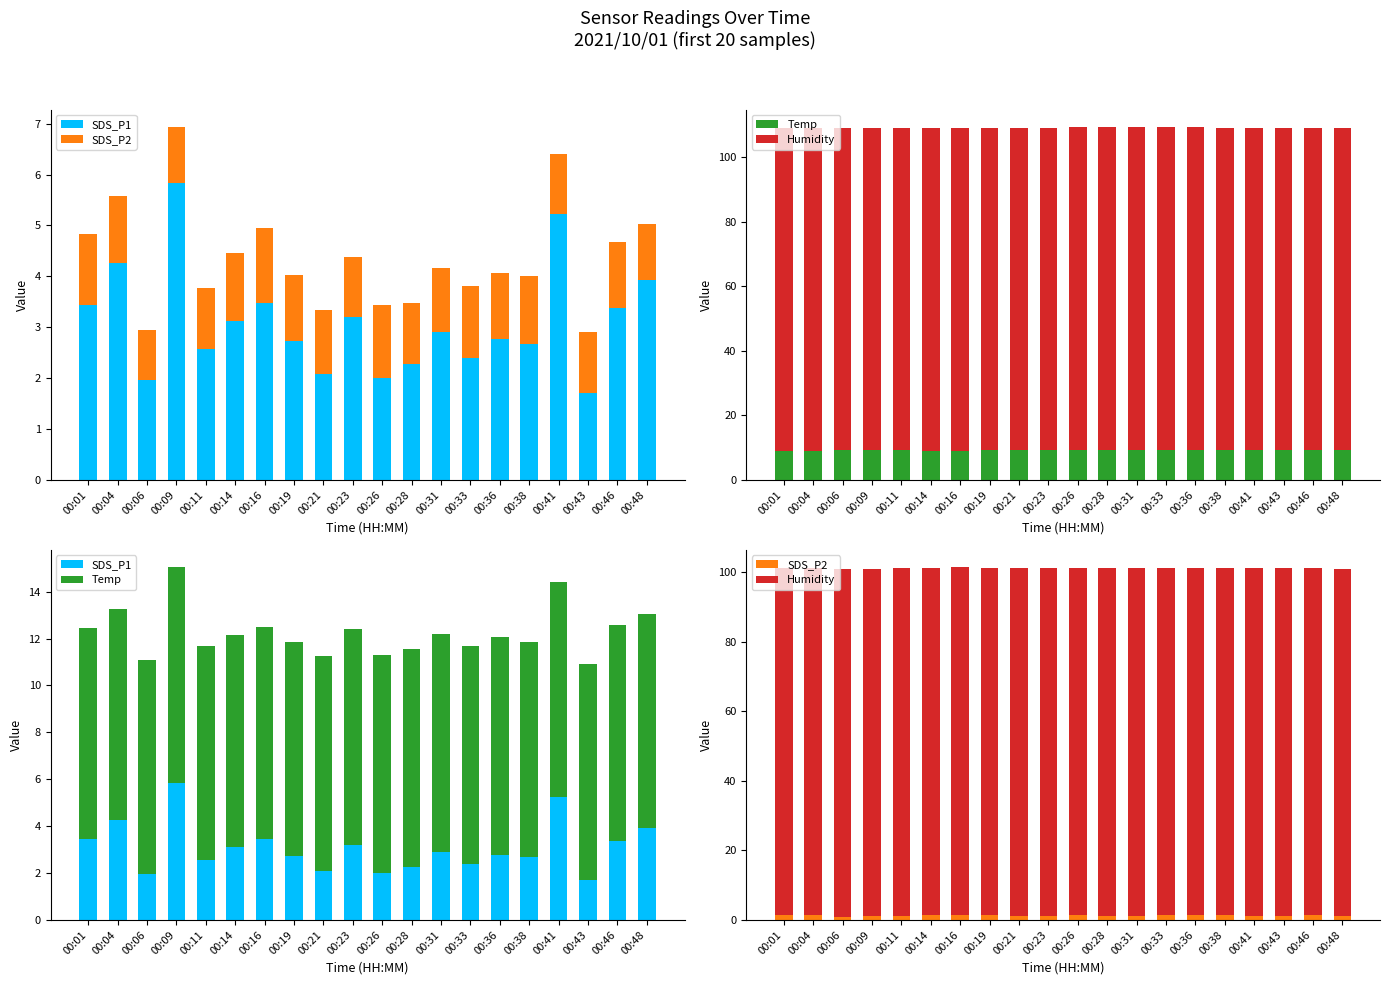

What is the average value of the Temp series?

9.2